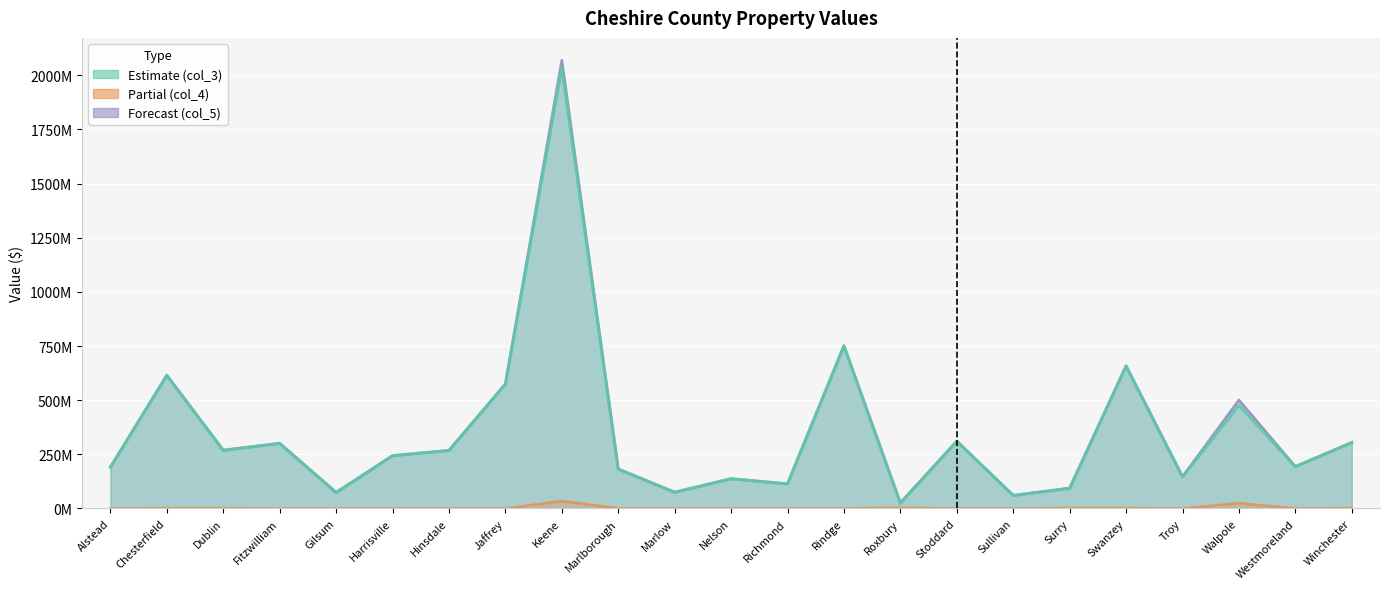

True or false: col_4 and col_5 intersect in this chart.

False